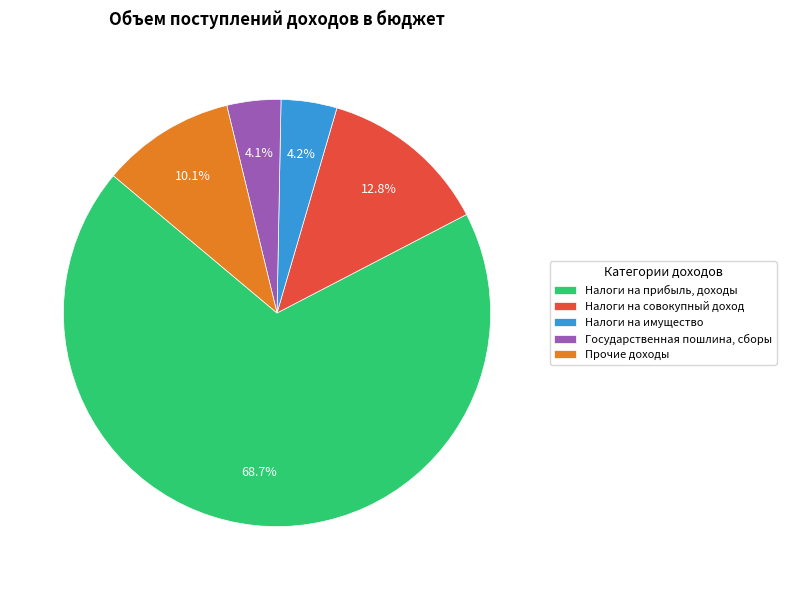

The Налоги на совокупный доход slice represents 13% of the pie. True or false?

True